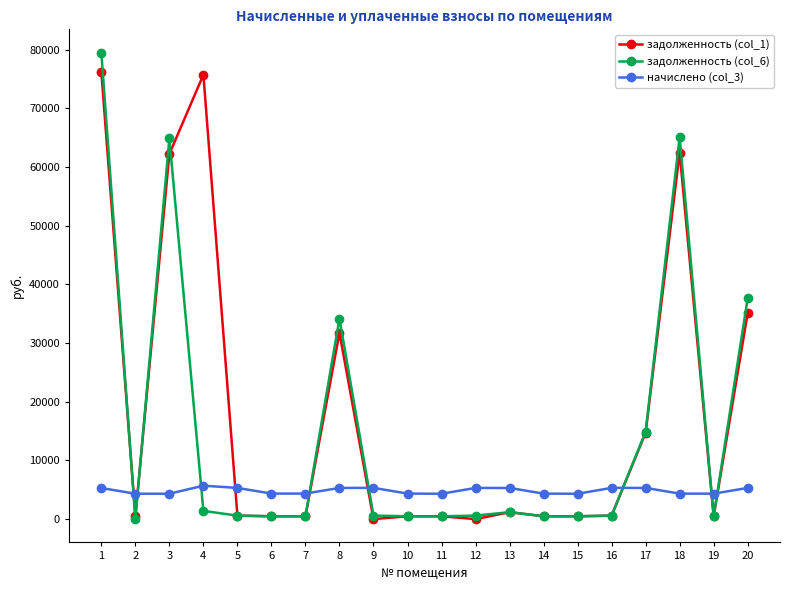

Count the number of categories in the chart.

20